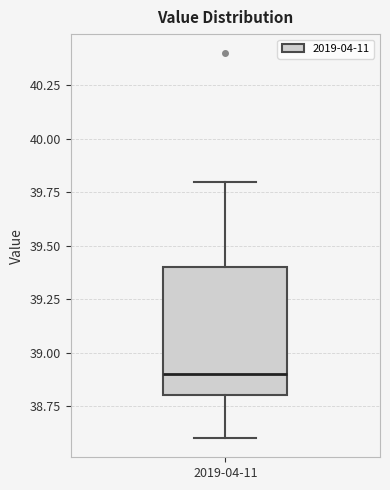

Transcribe this box plot: give where the median line is, the range the box spans, and where the two whiskers end, as read against the y-axis. The values are not printed on the chart, so give them approximately, as read against the axis.

median 38.9, box 38.8 to 39.4, whiskers 38.6 to 39.8